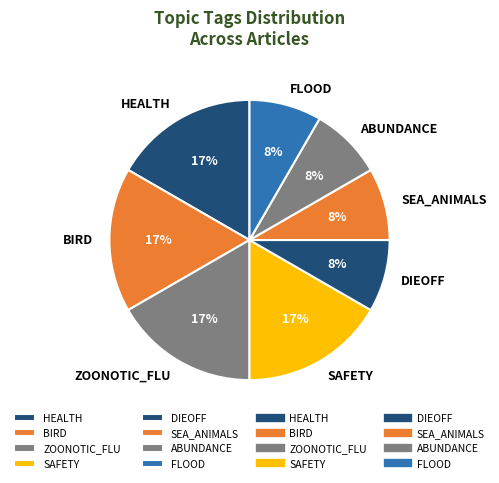

What percentage is the HEALTH slice, to the nearest percent?

17%